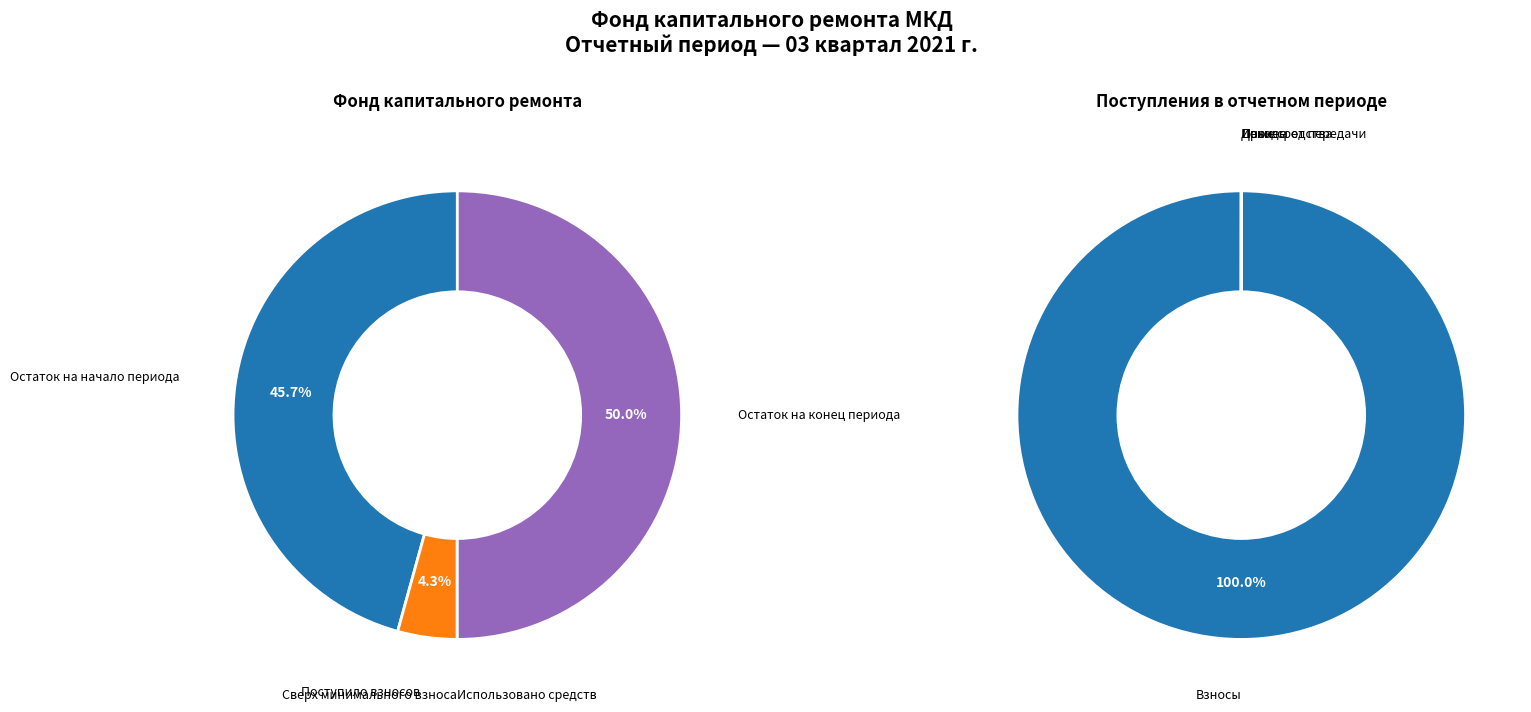

Does Поступило взносов account for over 50% of the chart?

No